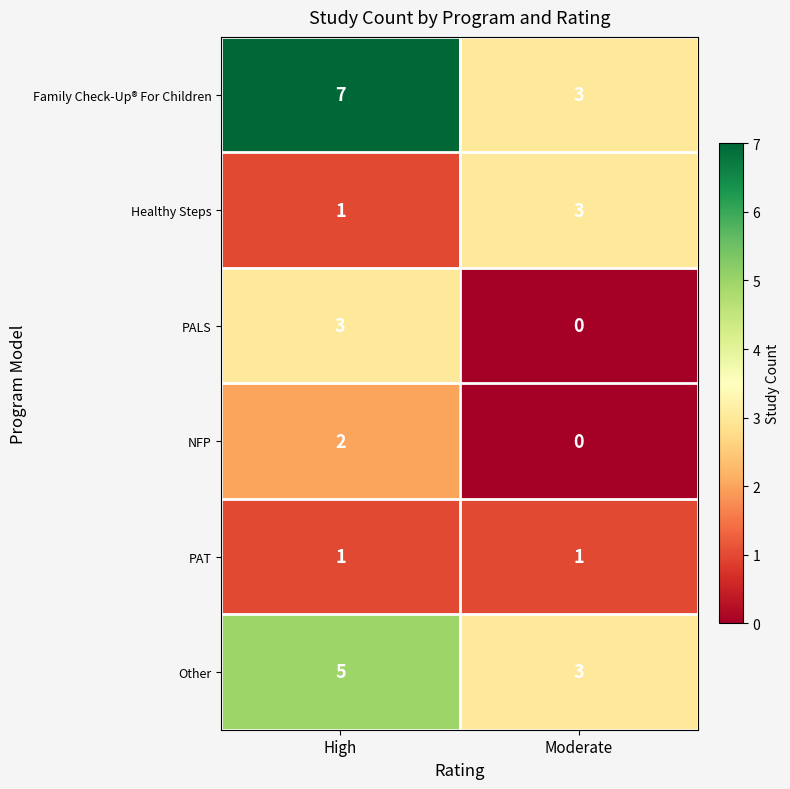

What is the sum of all Healthy Steps values?

4